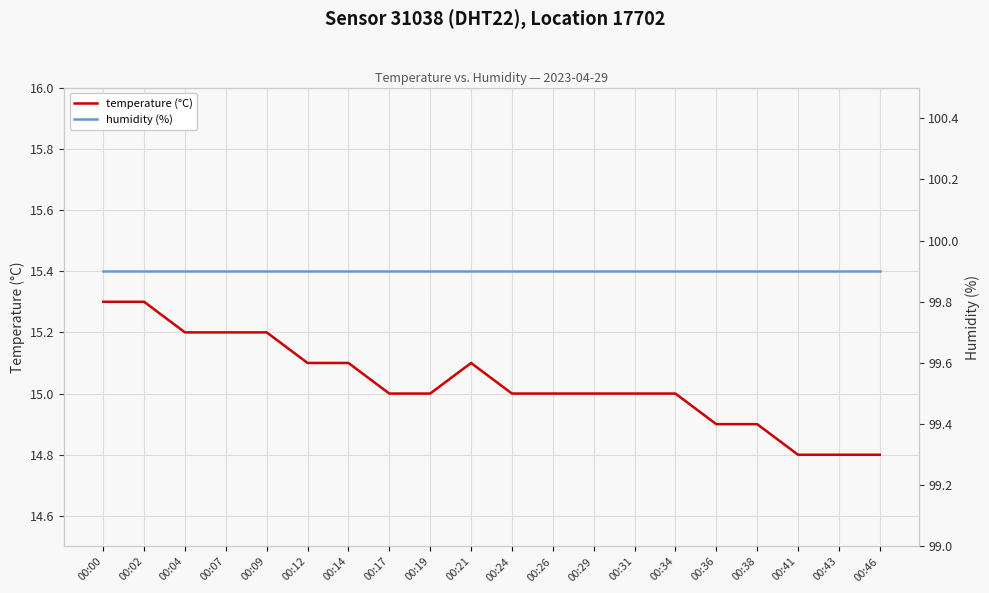

Which has a higher value, 00:02 or 00:46?

00:02